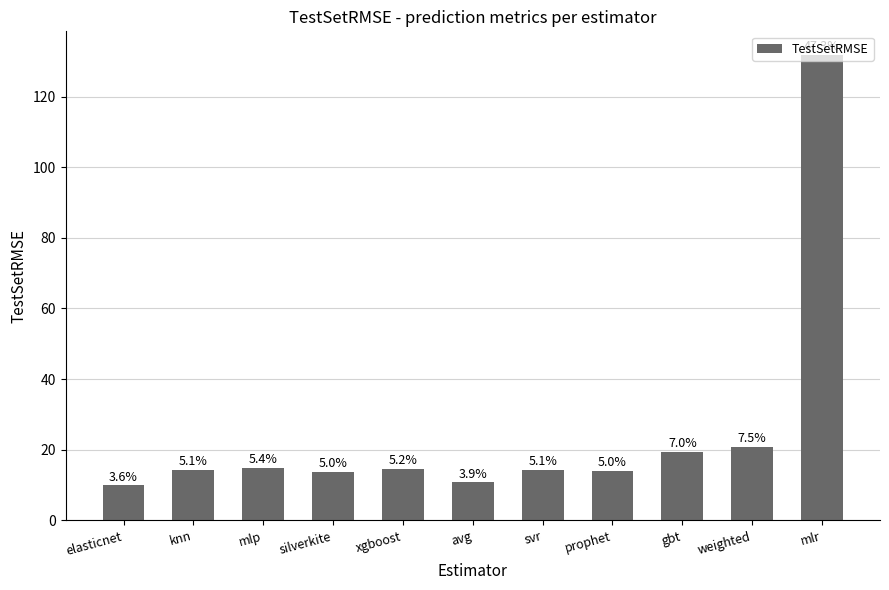

At which label is the value closest to 70?

weighted